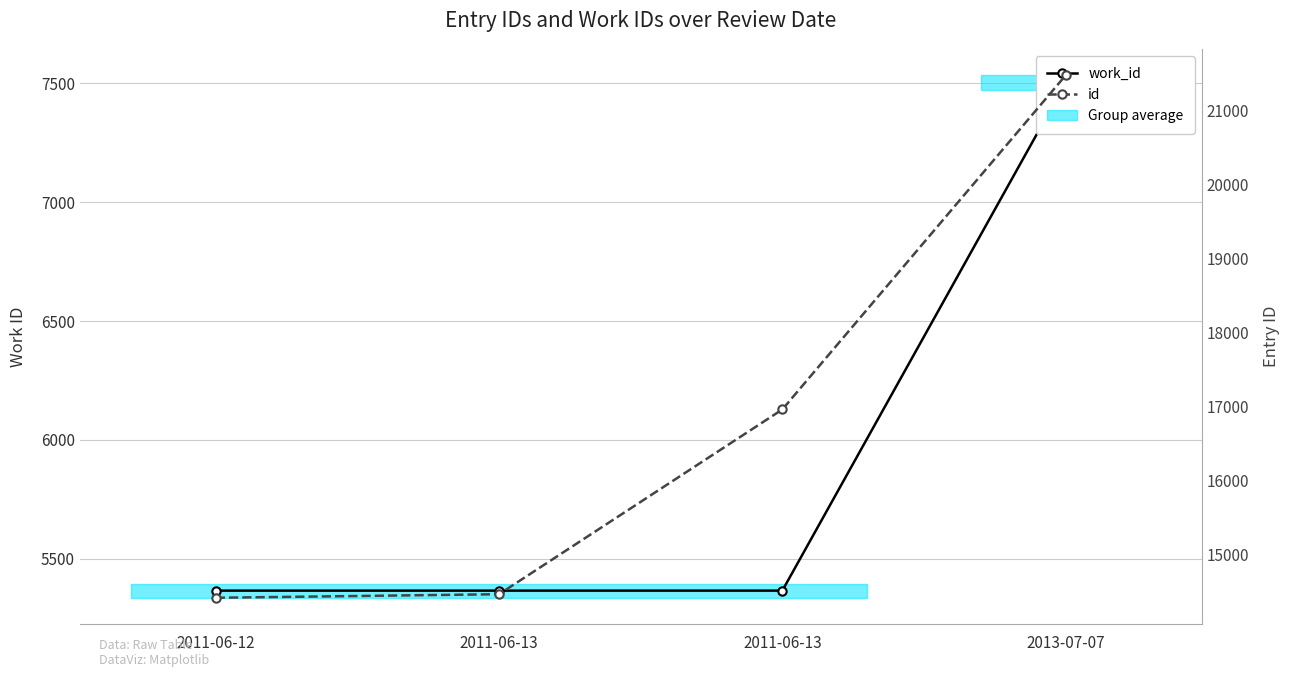

Is it true that id equals 38519 at 2013-07-07?

False